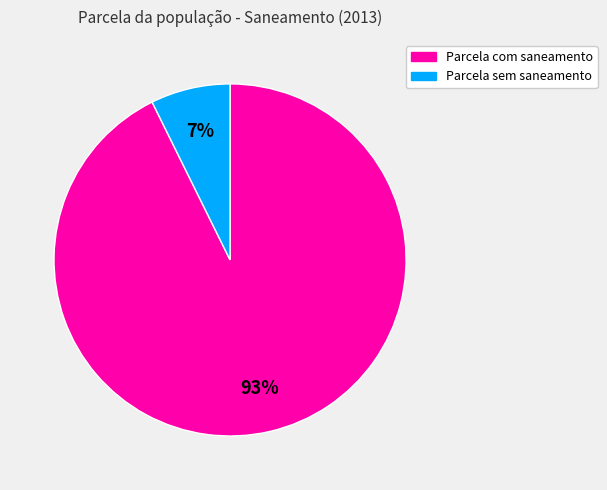

To the nearest percent, what is the average slice percentage?

50%